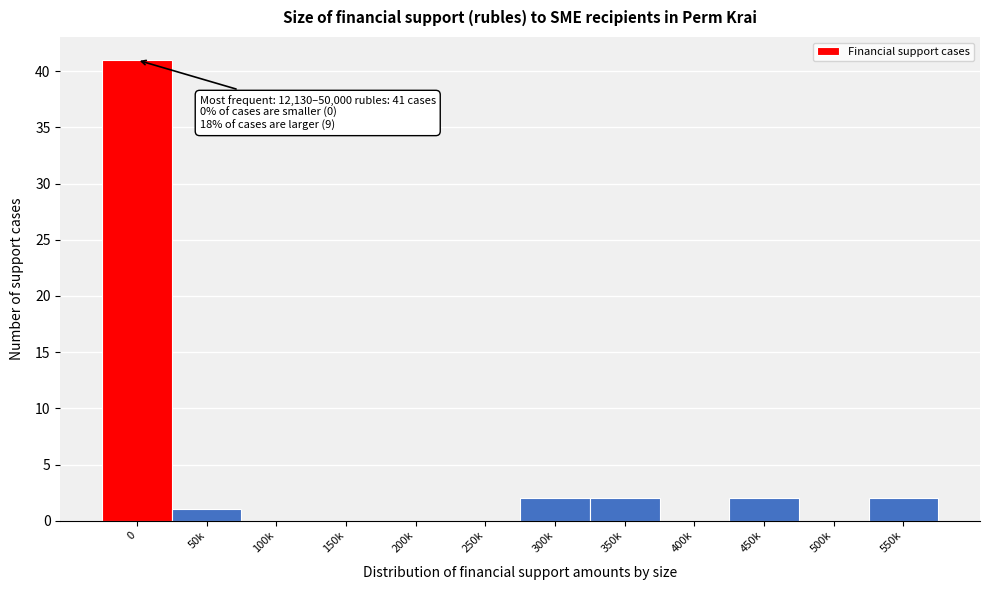

Reading right to left, list all the values displayed in this chart.

550k=2	500k=0	450k=2	400k=0	350k=2	300k=2	250k=0	200k=0	150k=0	100k=0	50k=1	0=41